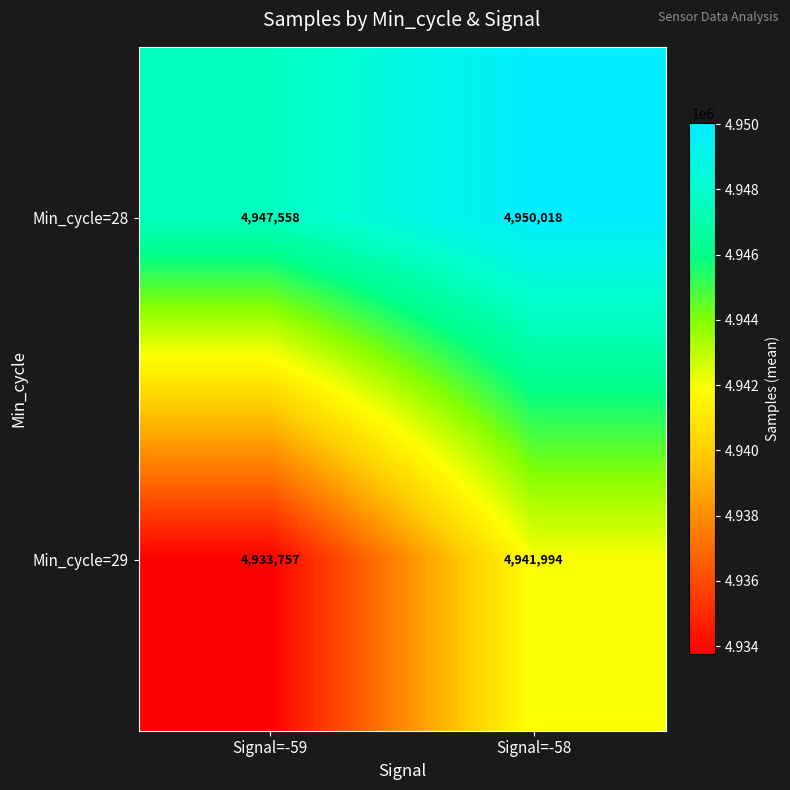

Where is Min_cycle=29 nearest to the value 4937875?

Signal=-59